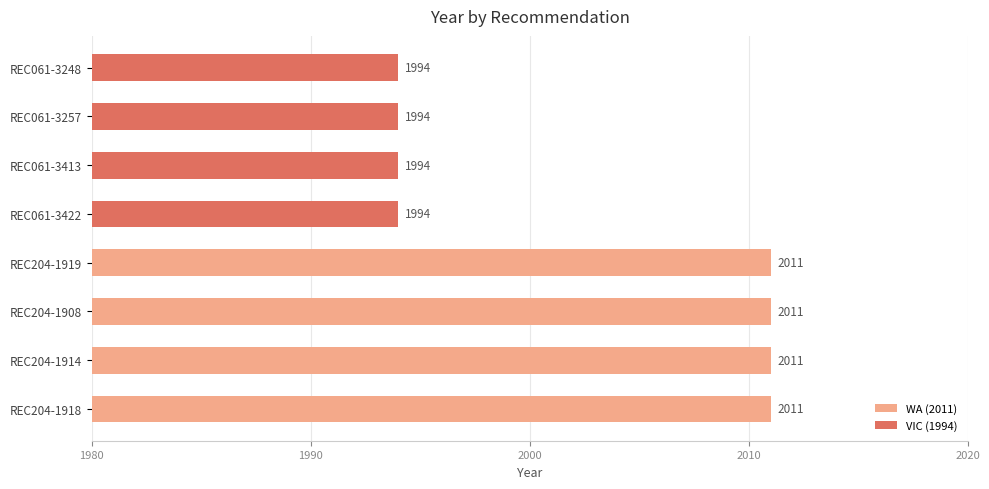

True or false: the data shows 2011 at REC204-1919.

True